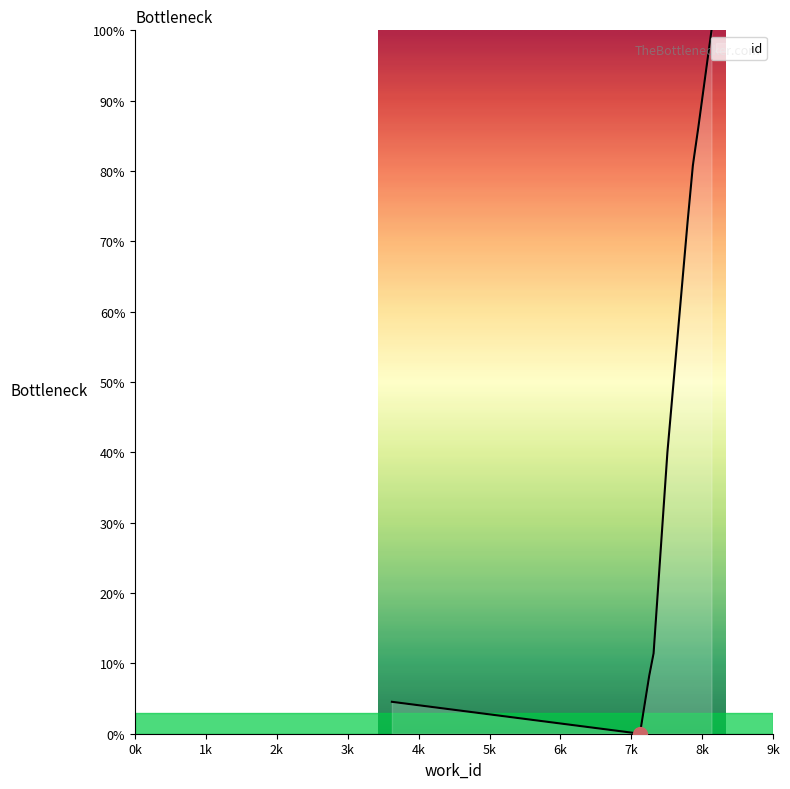

What is the difference between the maximum and minimum values?

100.0